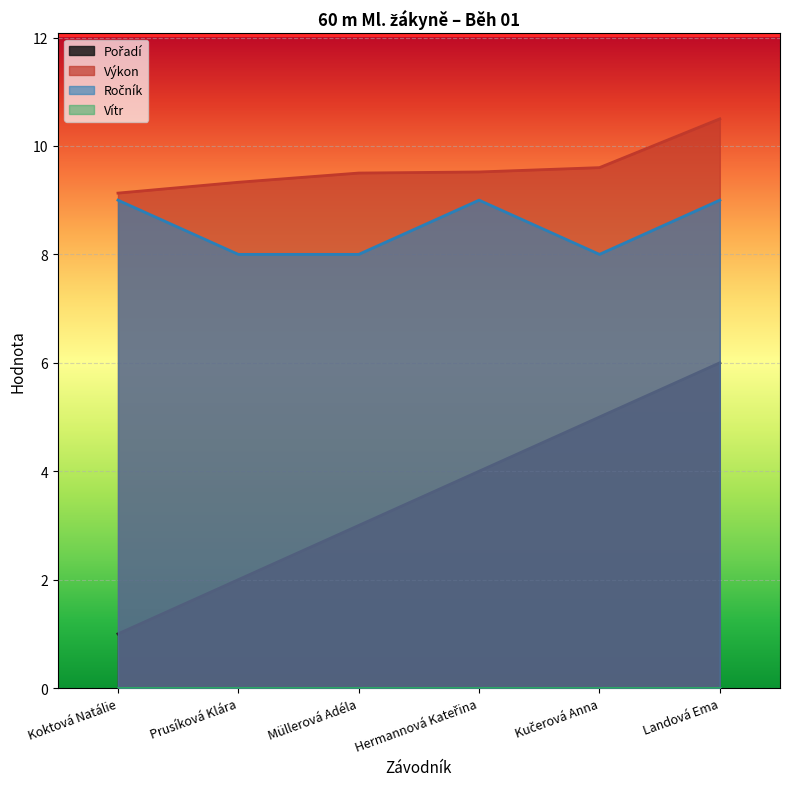

The value of Ročník at Landová Ema is 9.0. True or false?

True